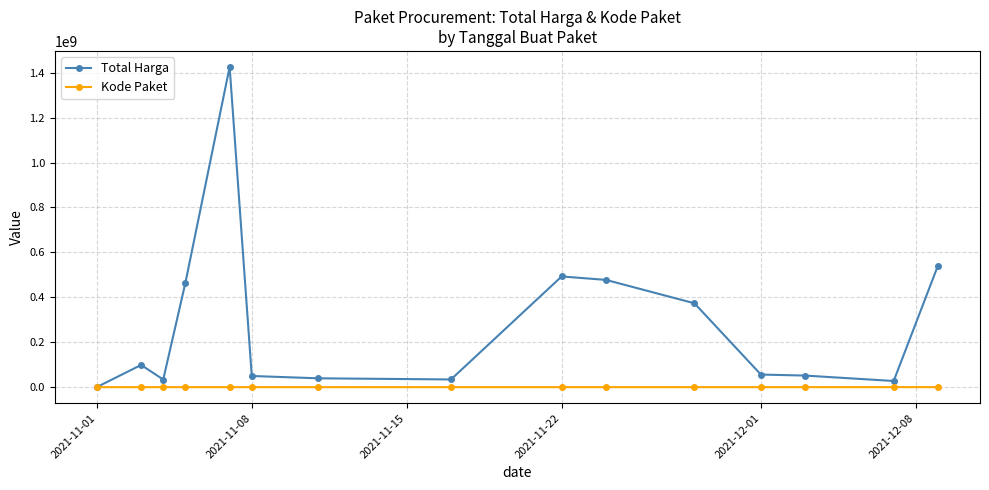

At how many categories does at least one series exceed 428057727?

5